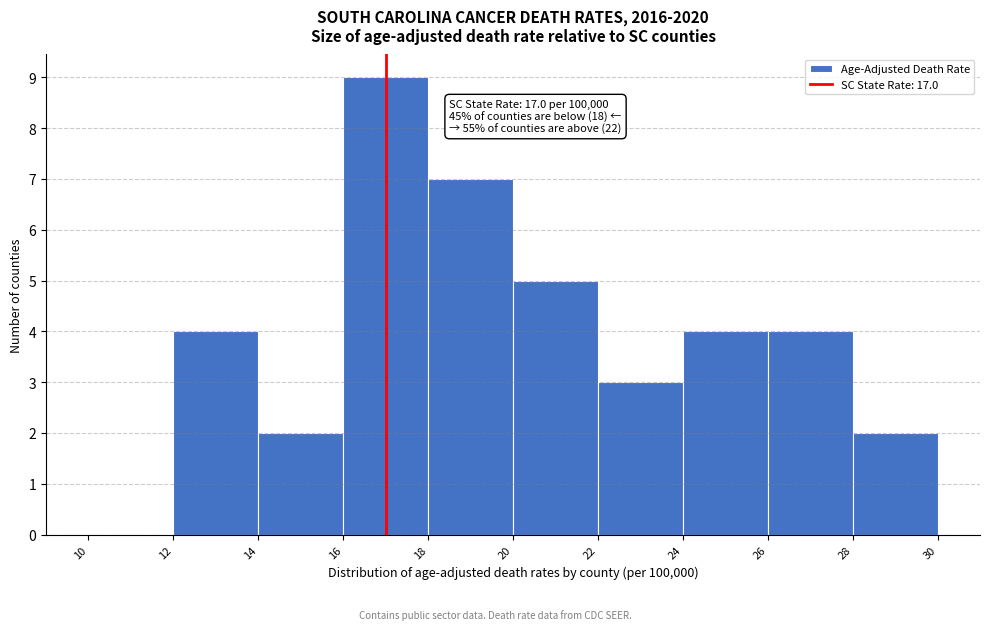

Which range on the x-axis has the tallest bar?

16 to 18